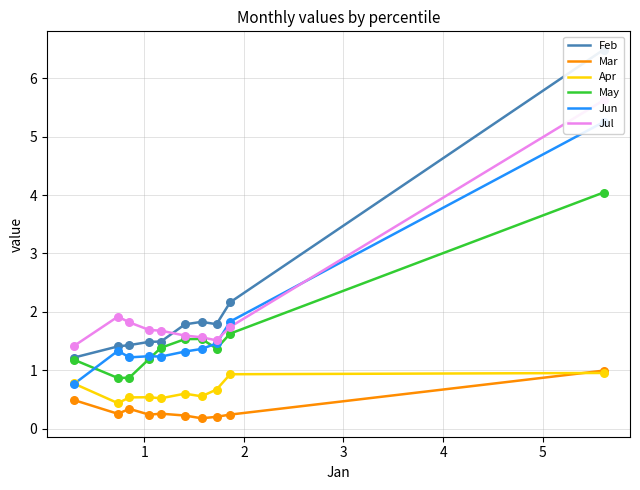

Which series has the widest spread of Y values?

Feb